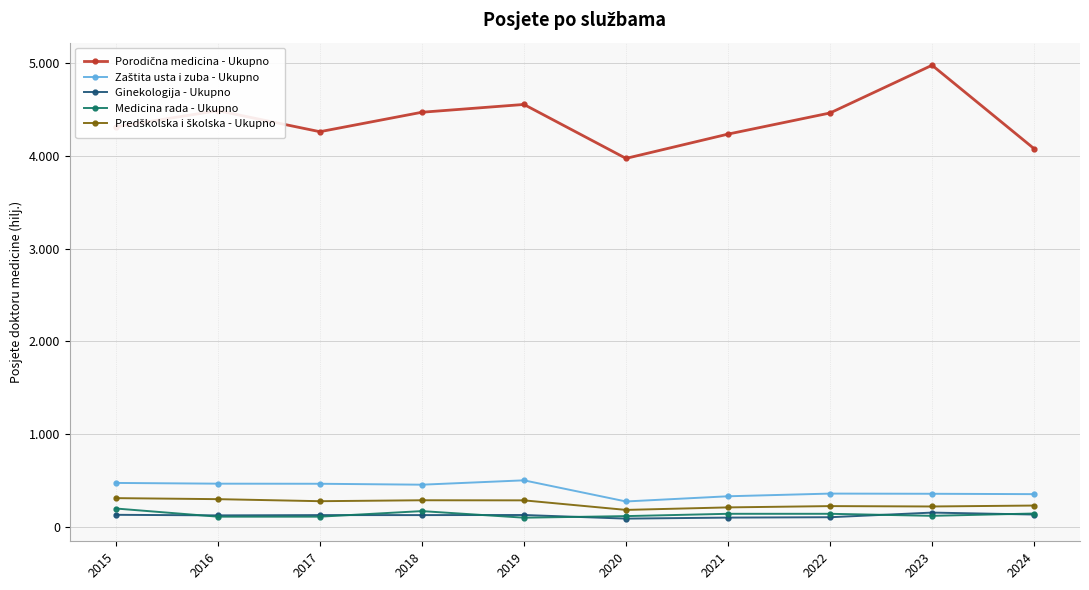

Does the chart have visible grid lines?

Yes